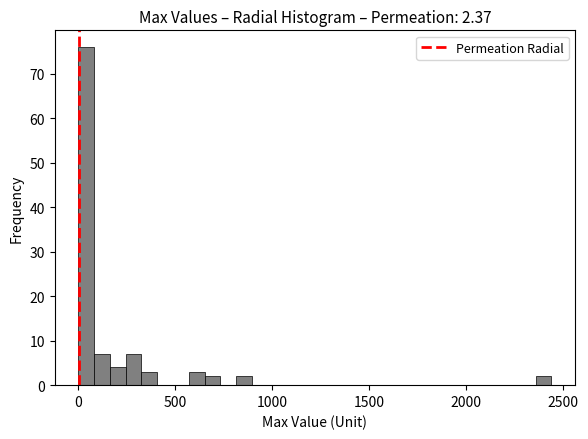

Read against the x-axis, roughly where is the centre of the tallest bar?

50